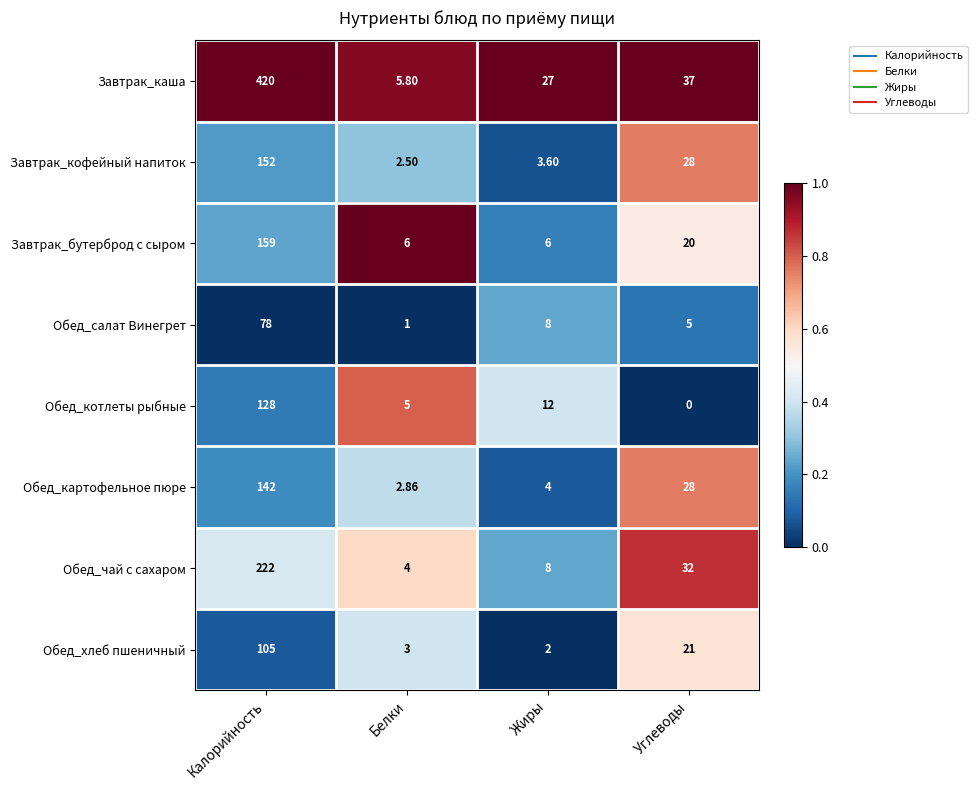

List the series in order of their peak value, highest first.

Завтрак_каша, Обед_чай с сахаром, Завтрак_бутерброд с сыром, Завтрак_кофейный напиток, Обед_картофельное пюре, Обед_котлеты рыбные, Обед_хлеб пшеничный, Обед_салат Винегрет